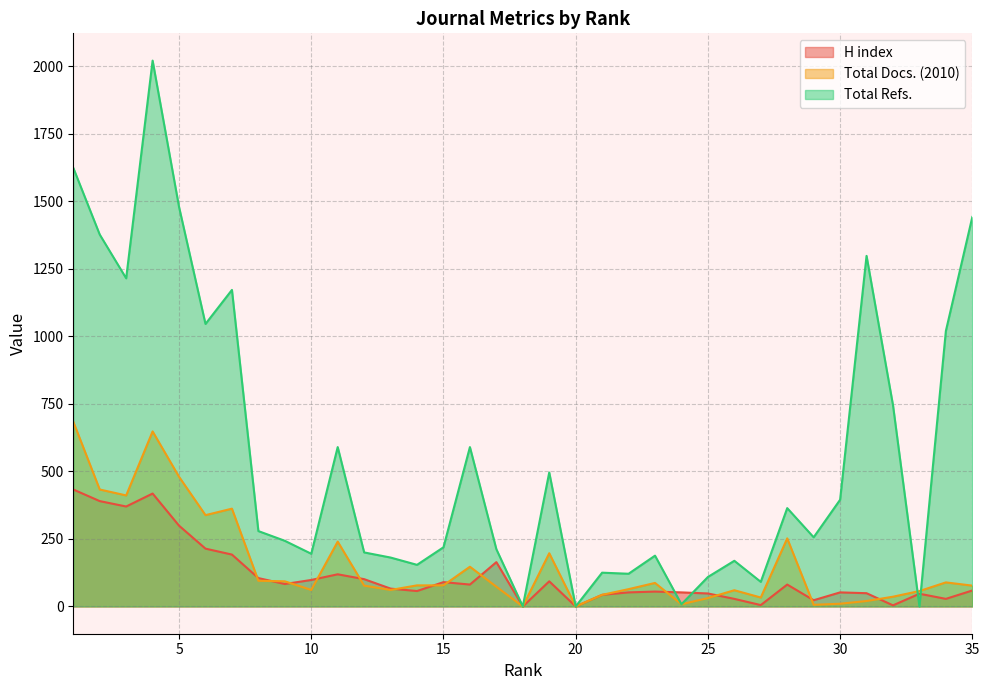

What is the sum of the Total Docs. (2010) values at 12 and 35?

154